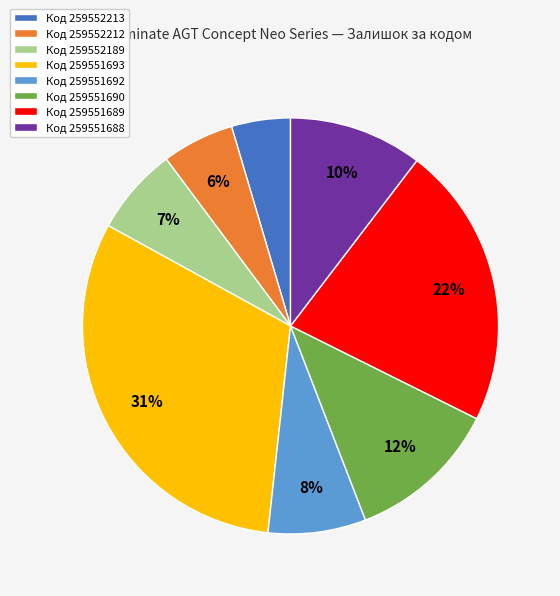

How many segments does this pie chart have?

8